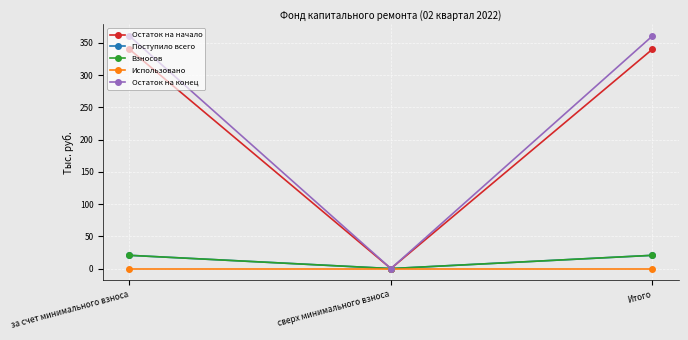

Is this an area chart (filled region under the line)?

No